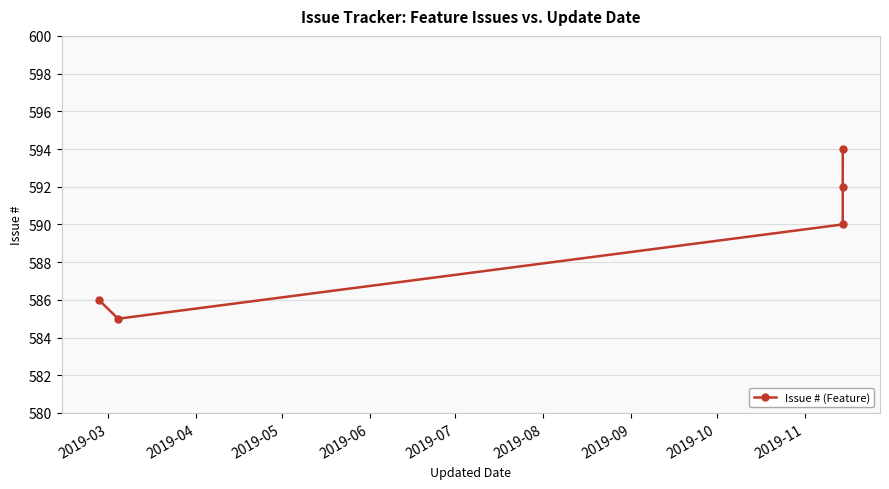

Reading left to right, transcribe all the data shown in this chart.

586	585	590	592	594